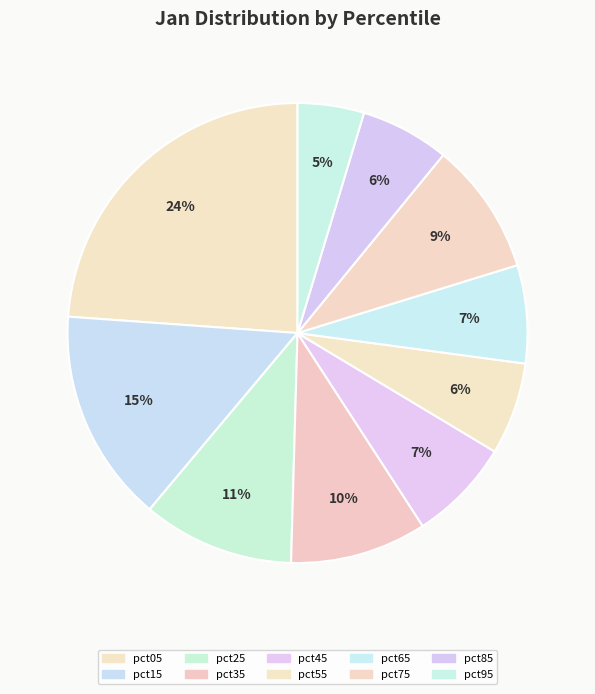

Which slice is the smallest?

pct95